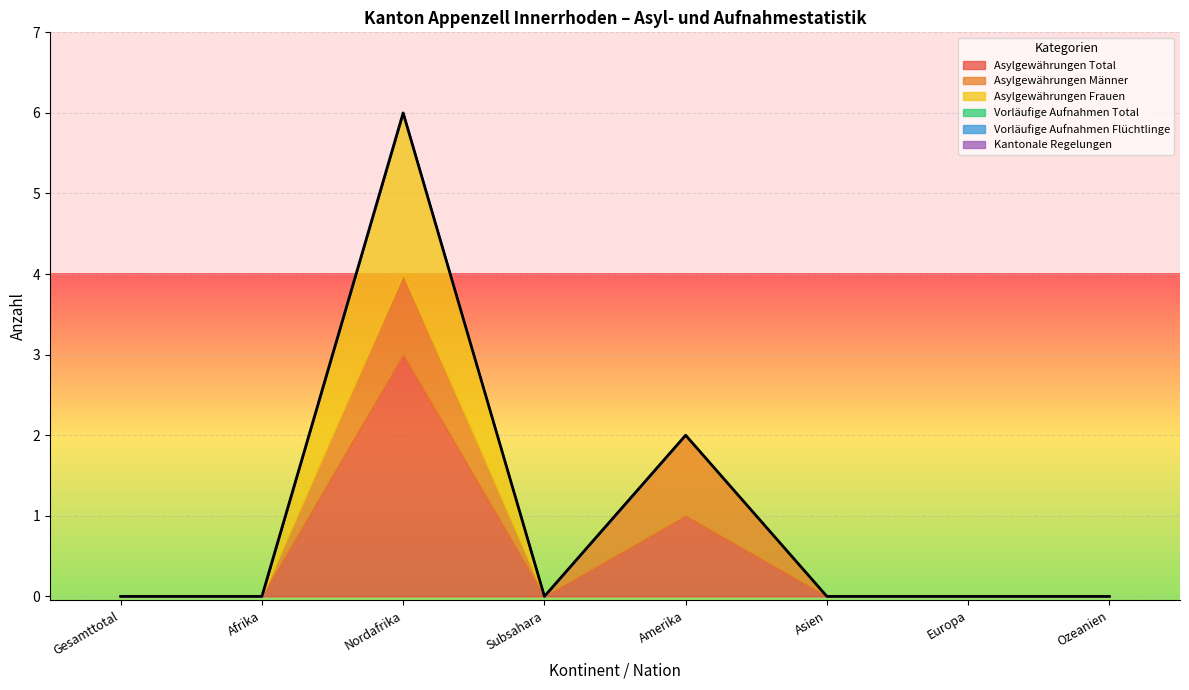

True or false: Asylgewährungen Total and Vorläufige Aufnahmen Flüchtlinge cross at least once.

False